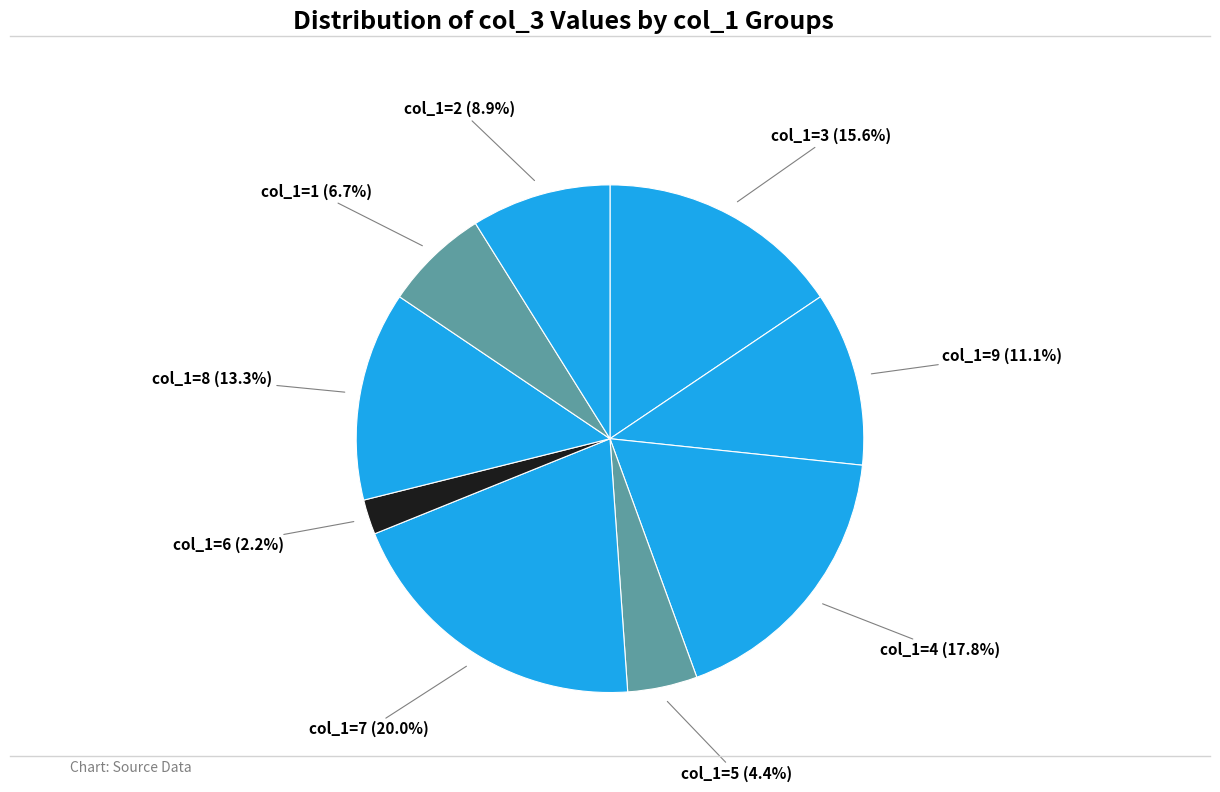

How many segments does this pie chart have?

9